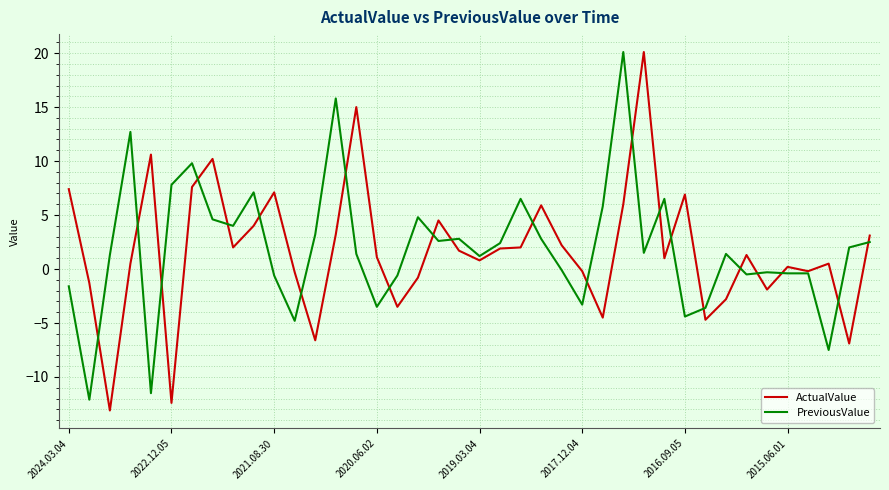

What is the maximum value shown in the chart?

20.1